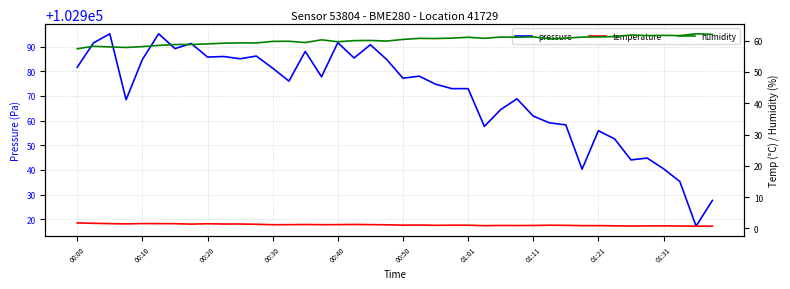

What is the maximum value for pressure?

102995.2